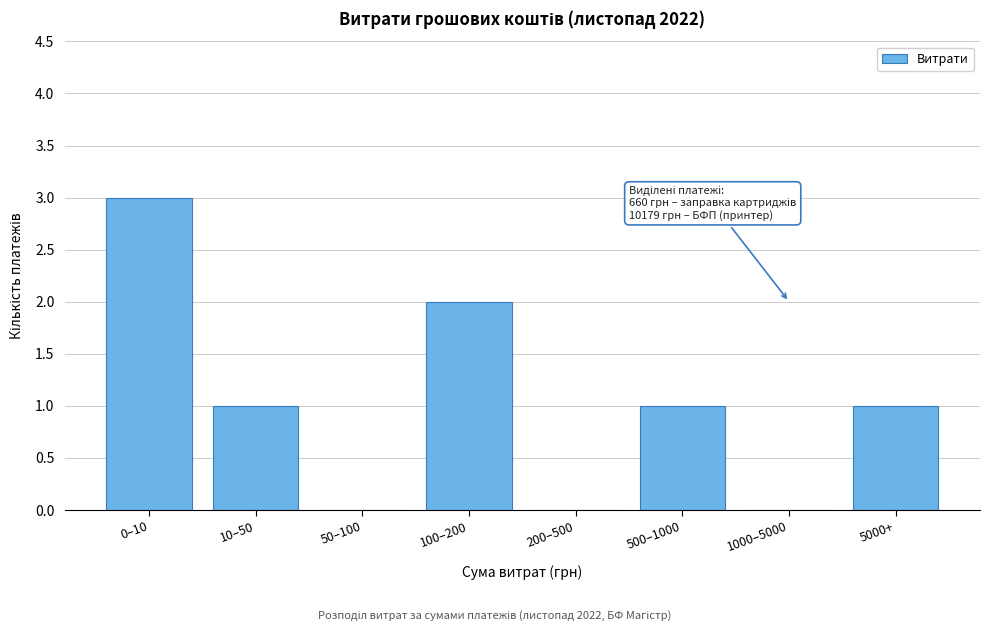

Reading left to right, extract all data points from this chart.

0–10=3	10–50=1	50–100=0	100–200=2	200–500=0	500–1000=1	1000–5000=0	5000+=1